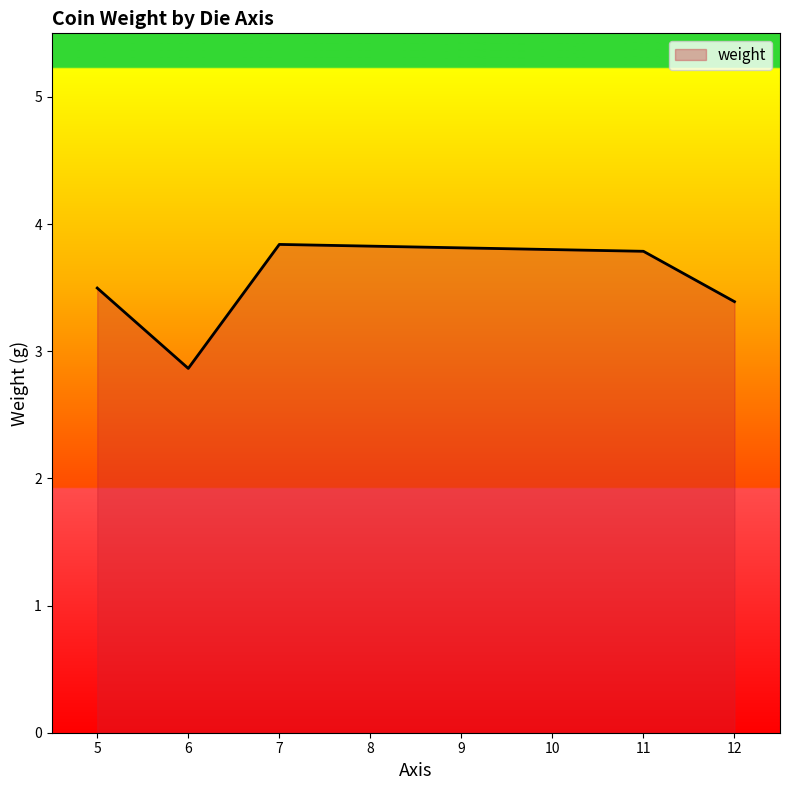

The chart shows a value of 3.8 at 11. True or false?

True